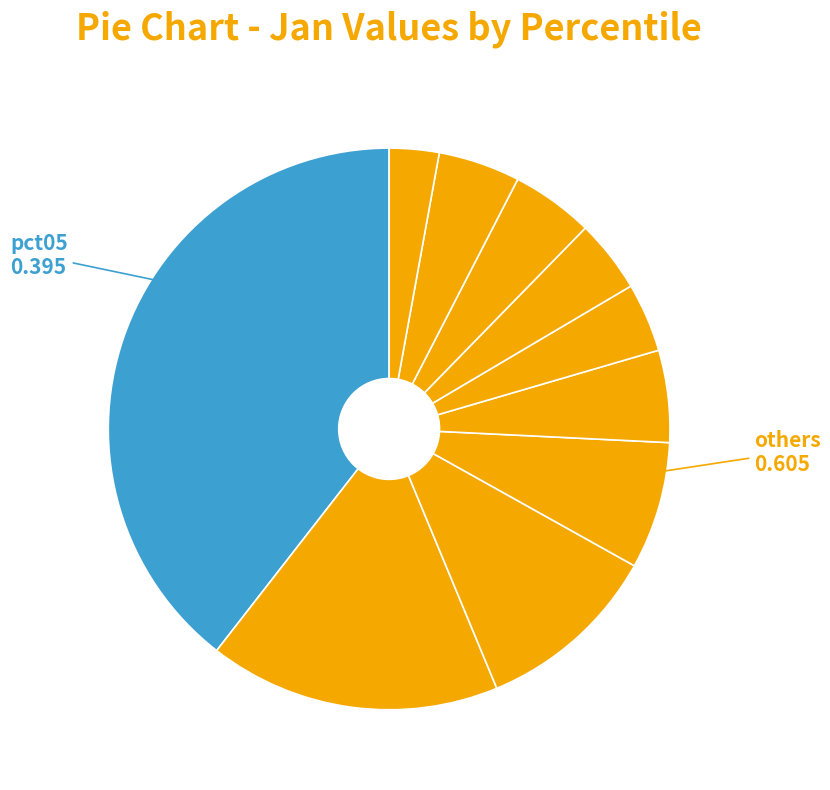

How many slices are in this pie chart?

10